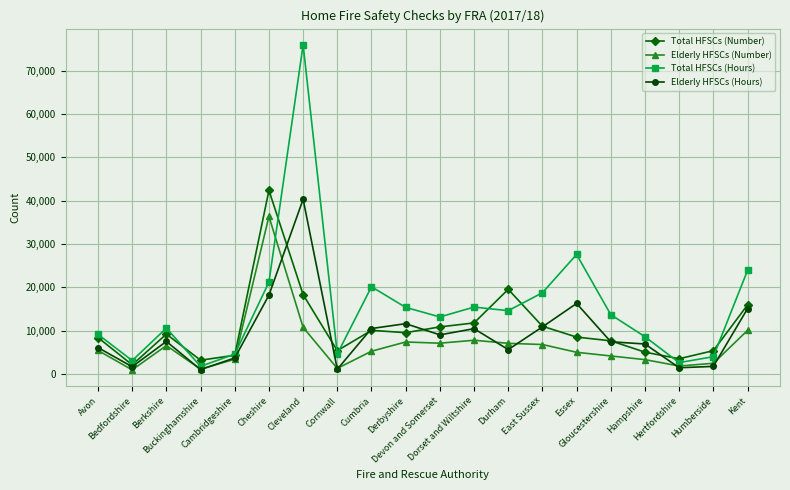

Which series changed the most between Hampshire and Kent?

Total HFSCs (Hours)